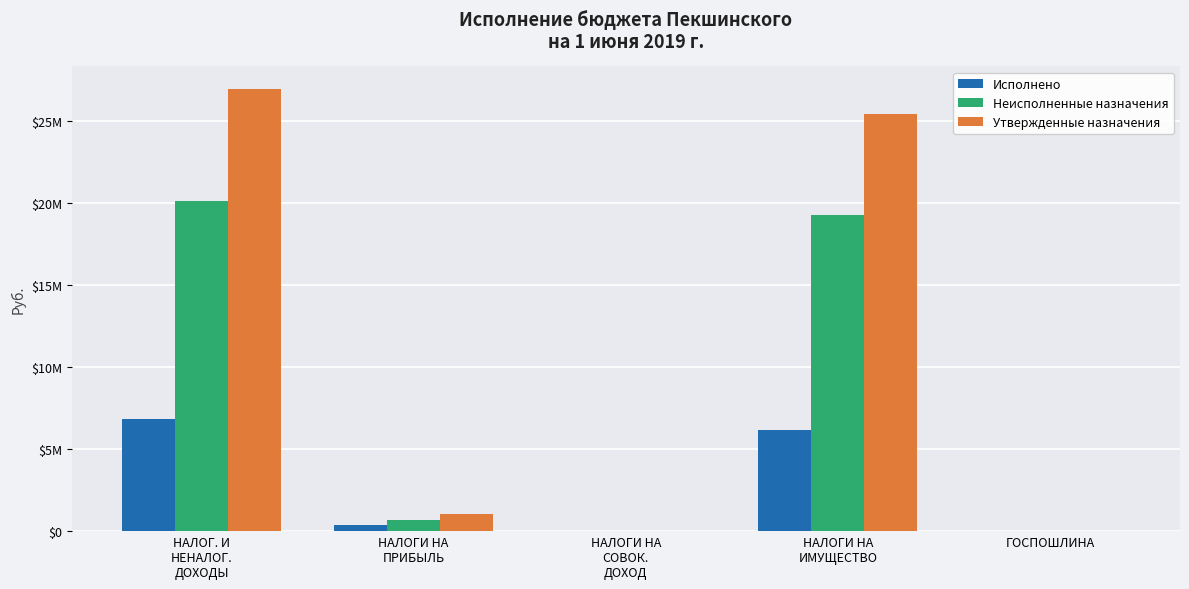

Are the bars grouped side by side (vs. stacked)?

Yes